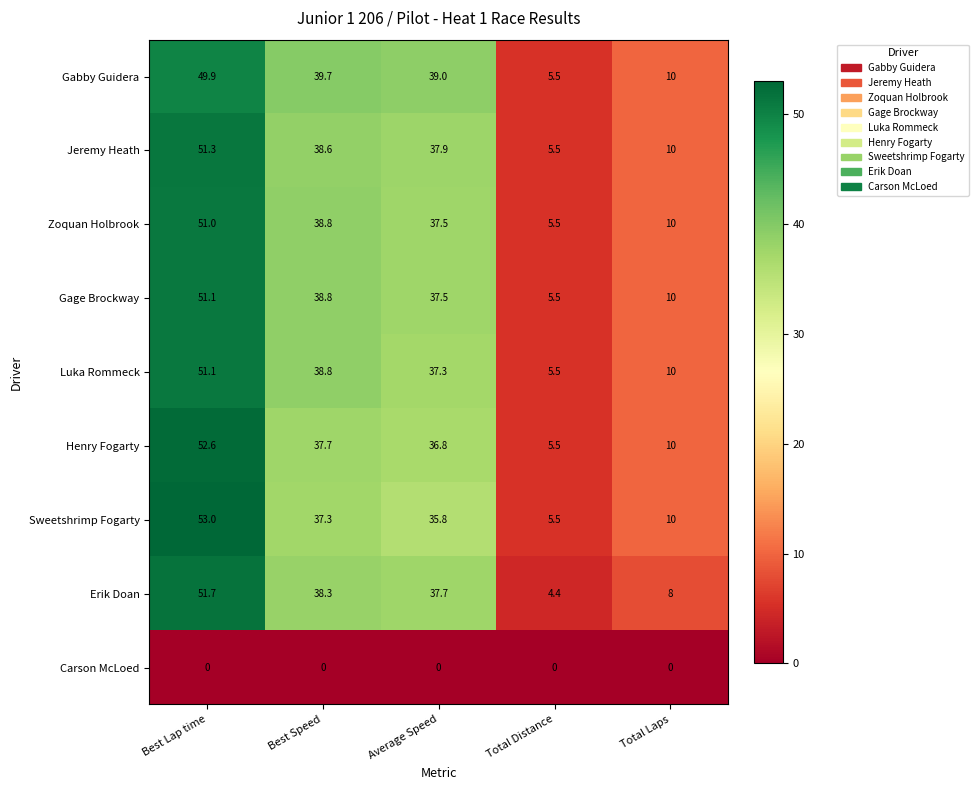

What is the maximum value shown in the chart?

53.0